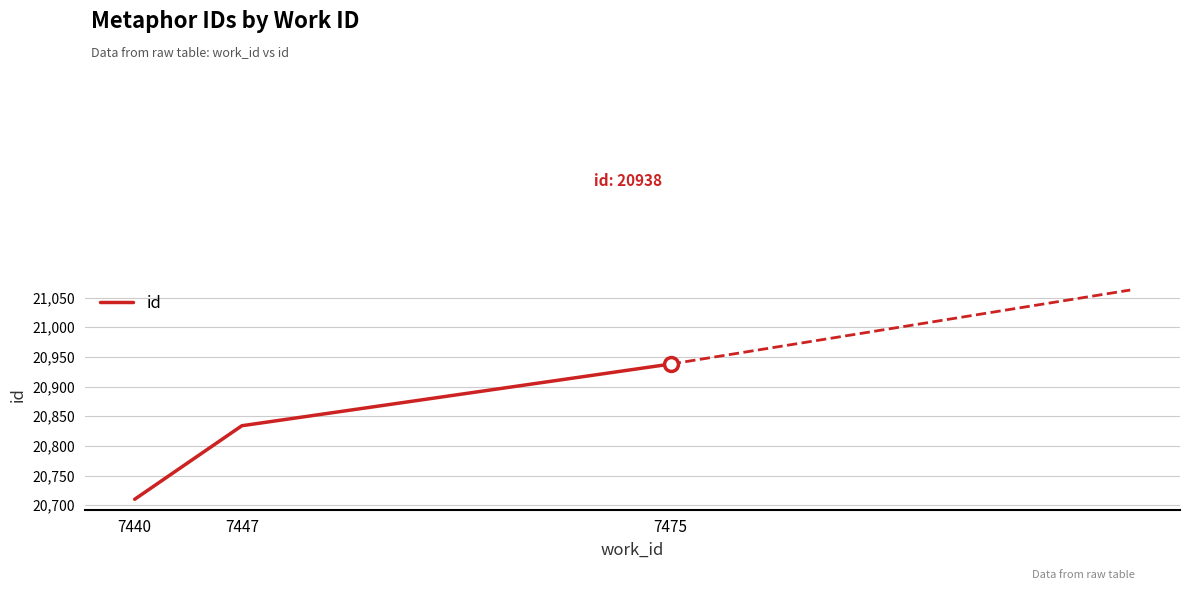

Reading left to right, extract all data points from this chart.

7440=20710	7447=20834	7475=20938